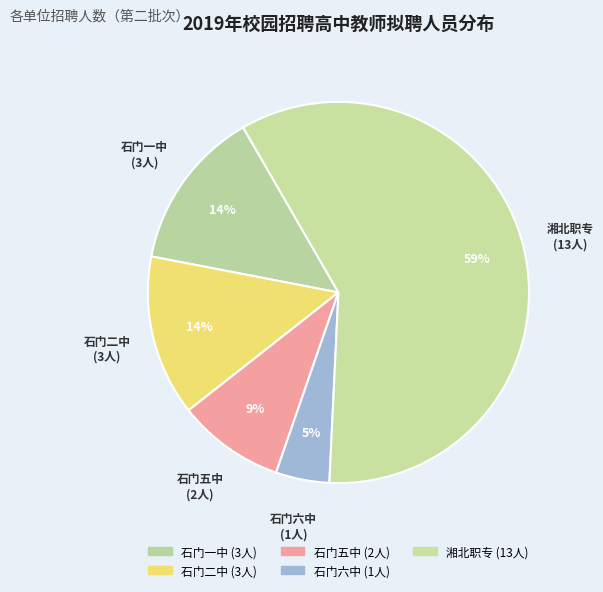

Is it true that 石门二中 is 7% of the pie?

False